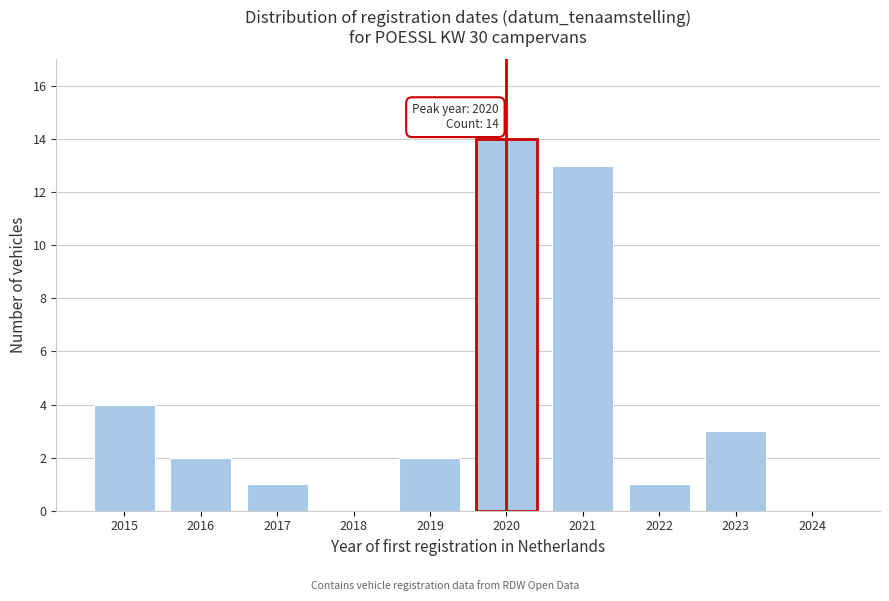

Reading left to right, what are all the values shown in this chart?

2015=4	2016=2	2017=1	2018=0	2019=2	2020=14	2021=13	2022=1	2023=3	2024=0